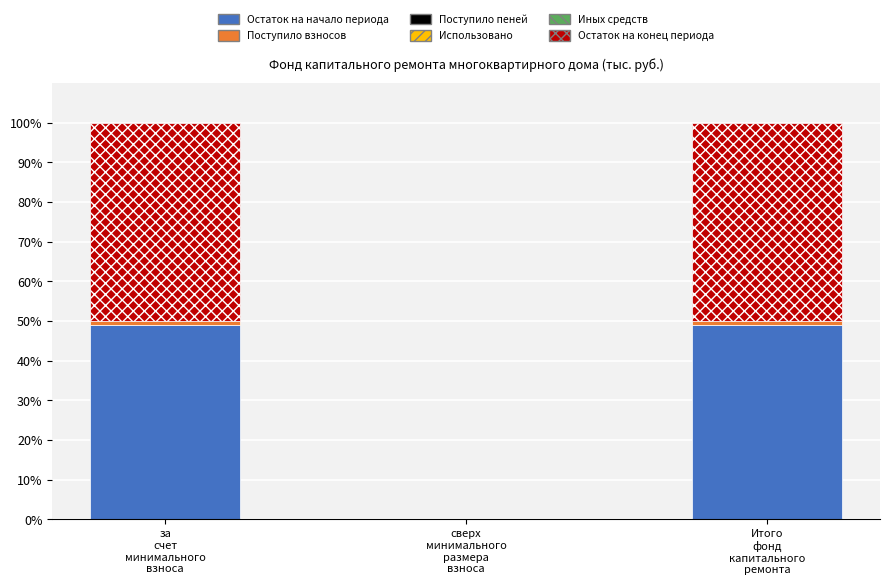

What is the maximum value for Остаток на начало периода?

48.9